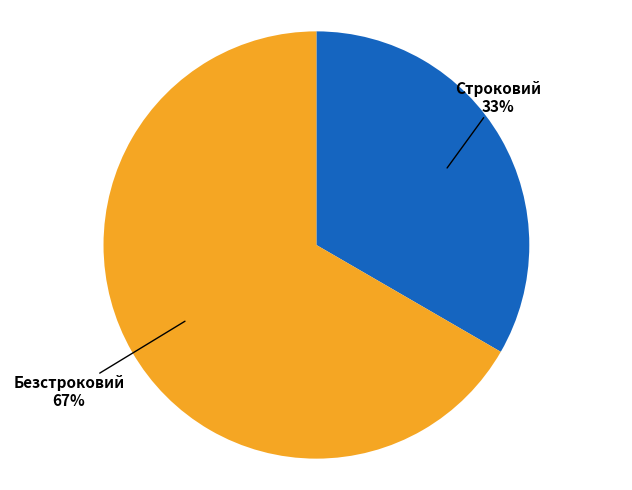

Combined, do Строковий and Безстроковий account for over 50%?

Yes